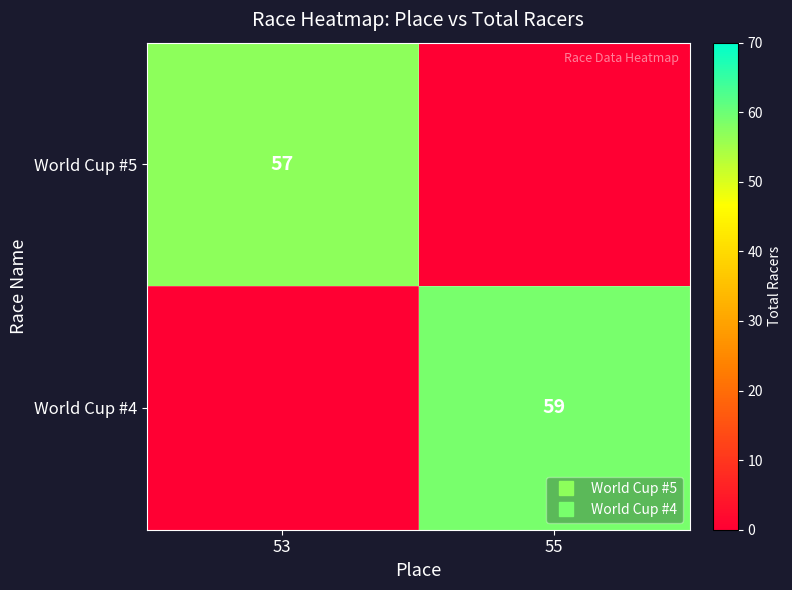

List the series in order of their overall mean, lowest first.

World Cup #5, World Cup #4